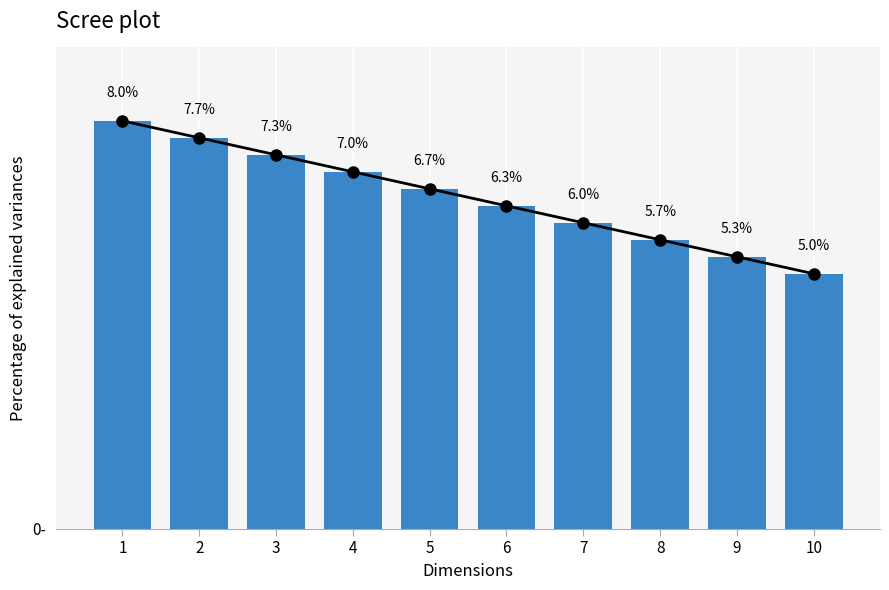

What is the average value?

6.5